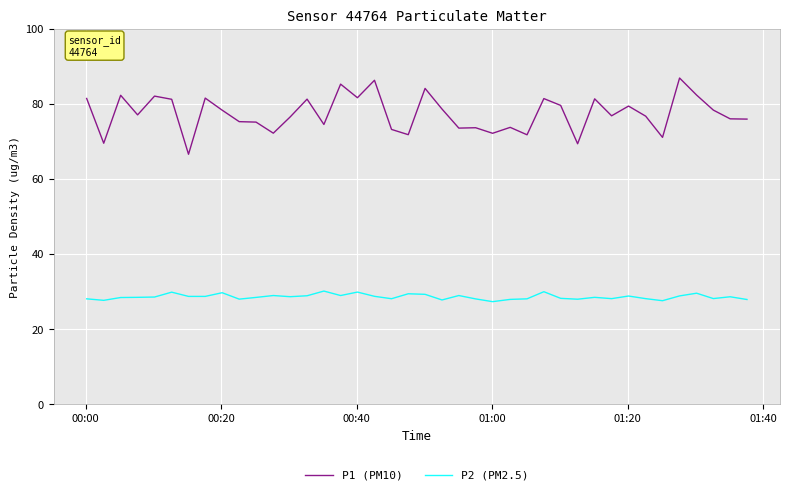

True or false: P1 (PM10) has more than 2 points higher than both neighbors.

True